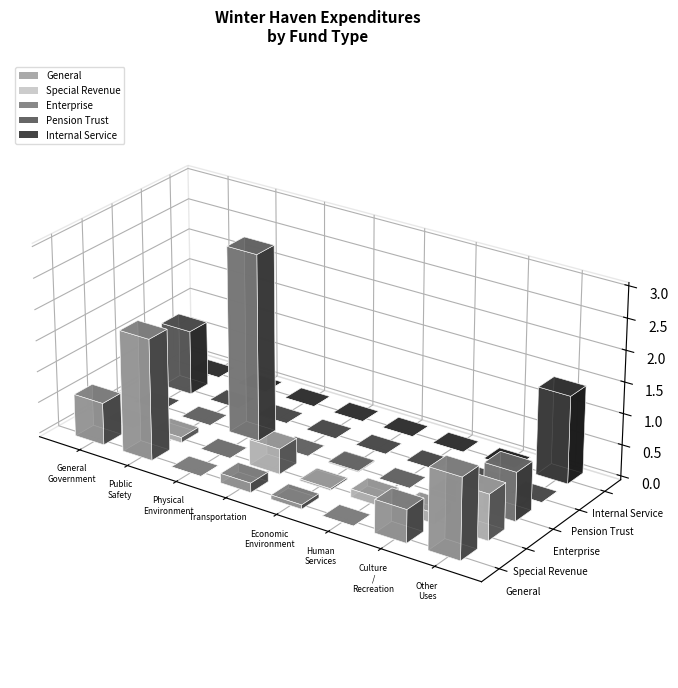

The General series shows 477183 at Transportation. True or false?

False